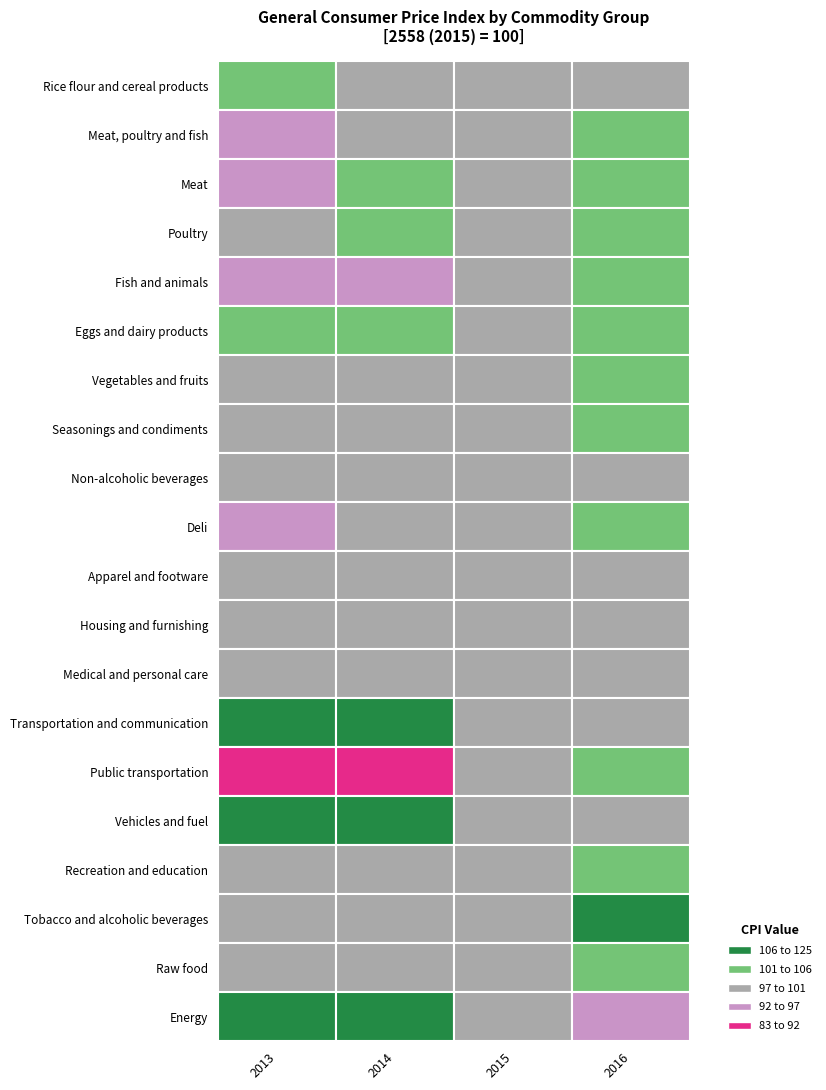

How many data points in Meat are above 101?

2